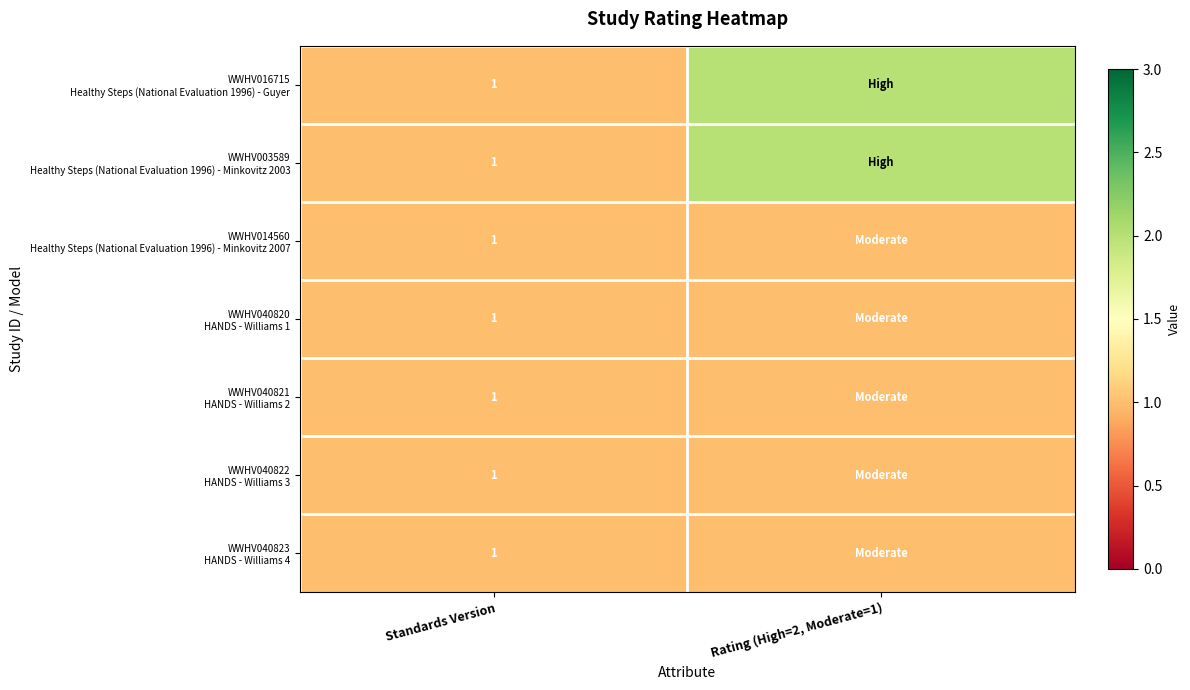

At which category is the sum across all series the highest?

Rating (High=2, Moderate=1)